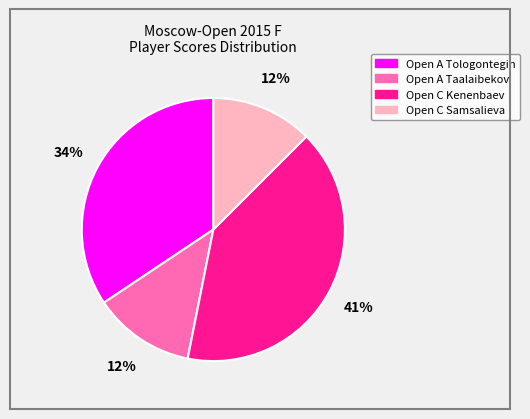

To the nearest percent, what is the difference between the Open A Tologontegin and Open C Samsalieva slice percentages?

22%